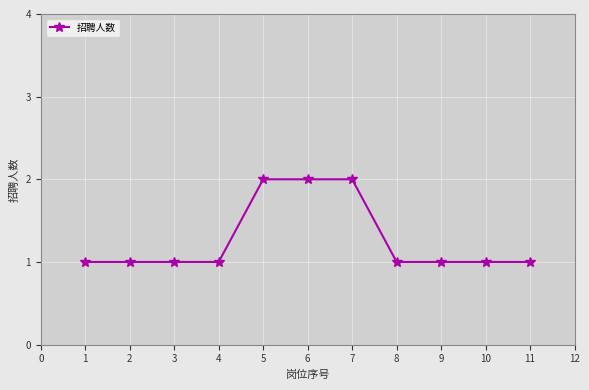

What is the sum of all values?

14